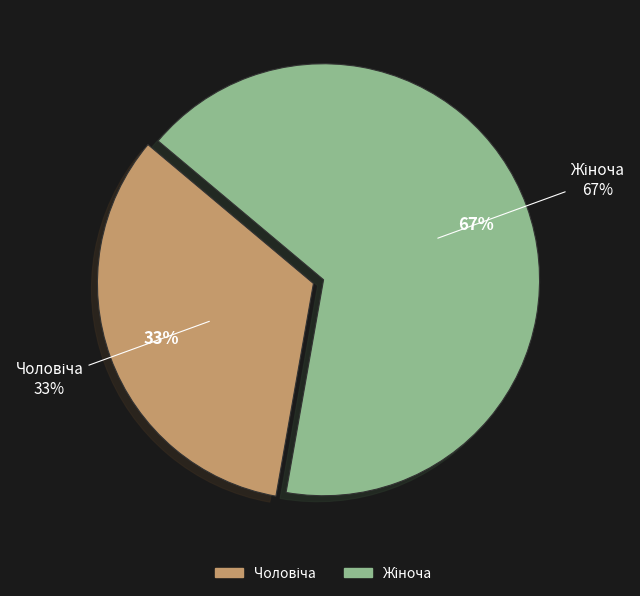

How many slices are in this pie chart?

2